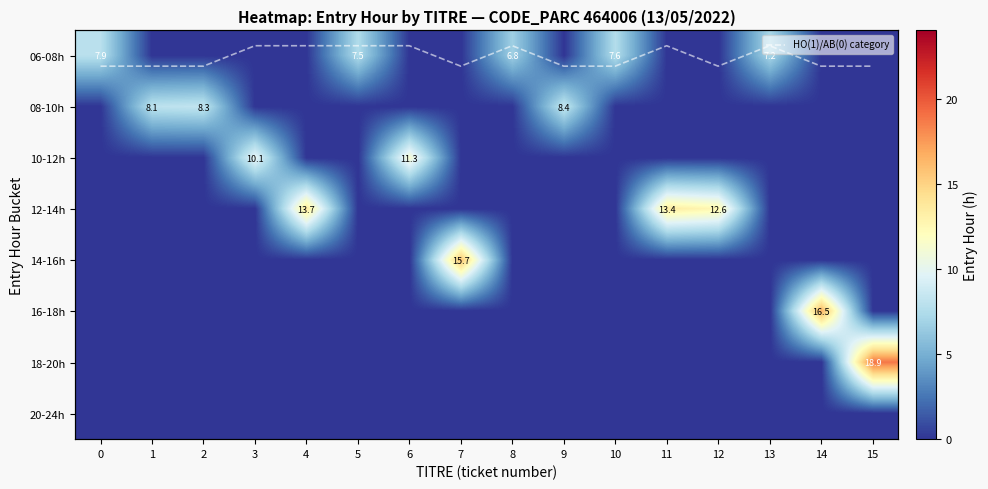

True or false: 06-08h has a value of 12.3 at 10.

False